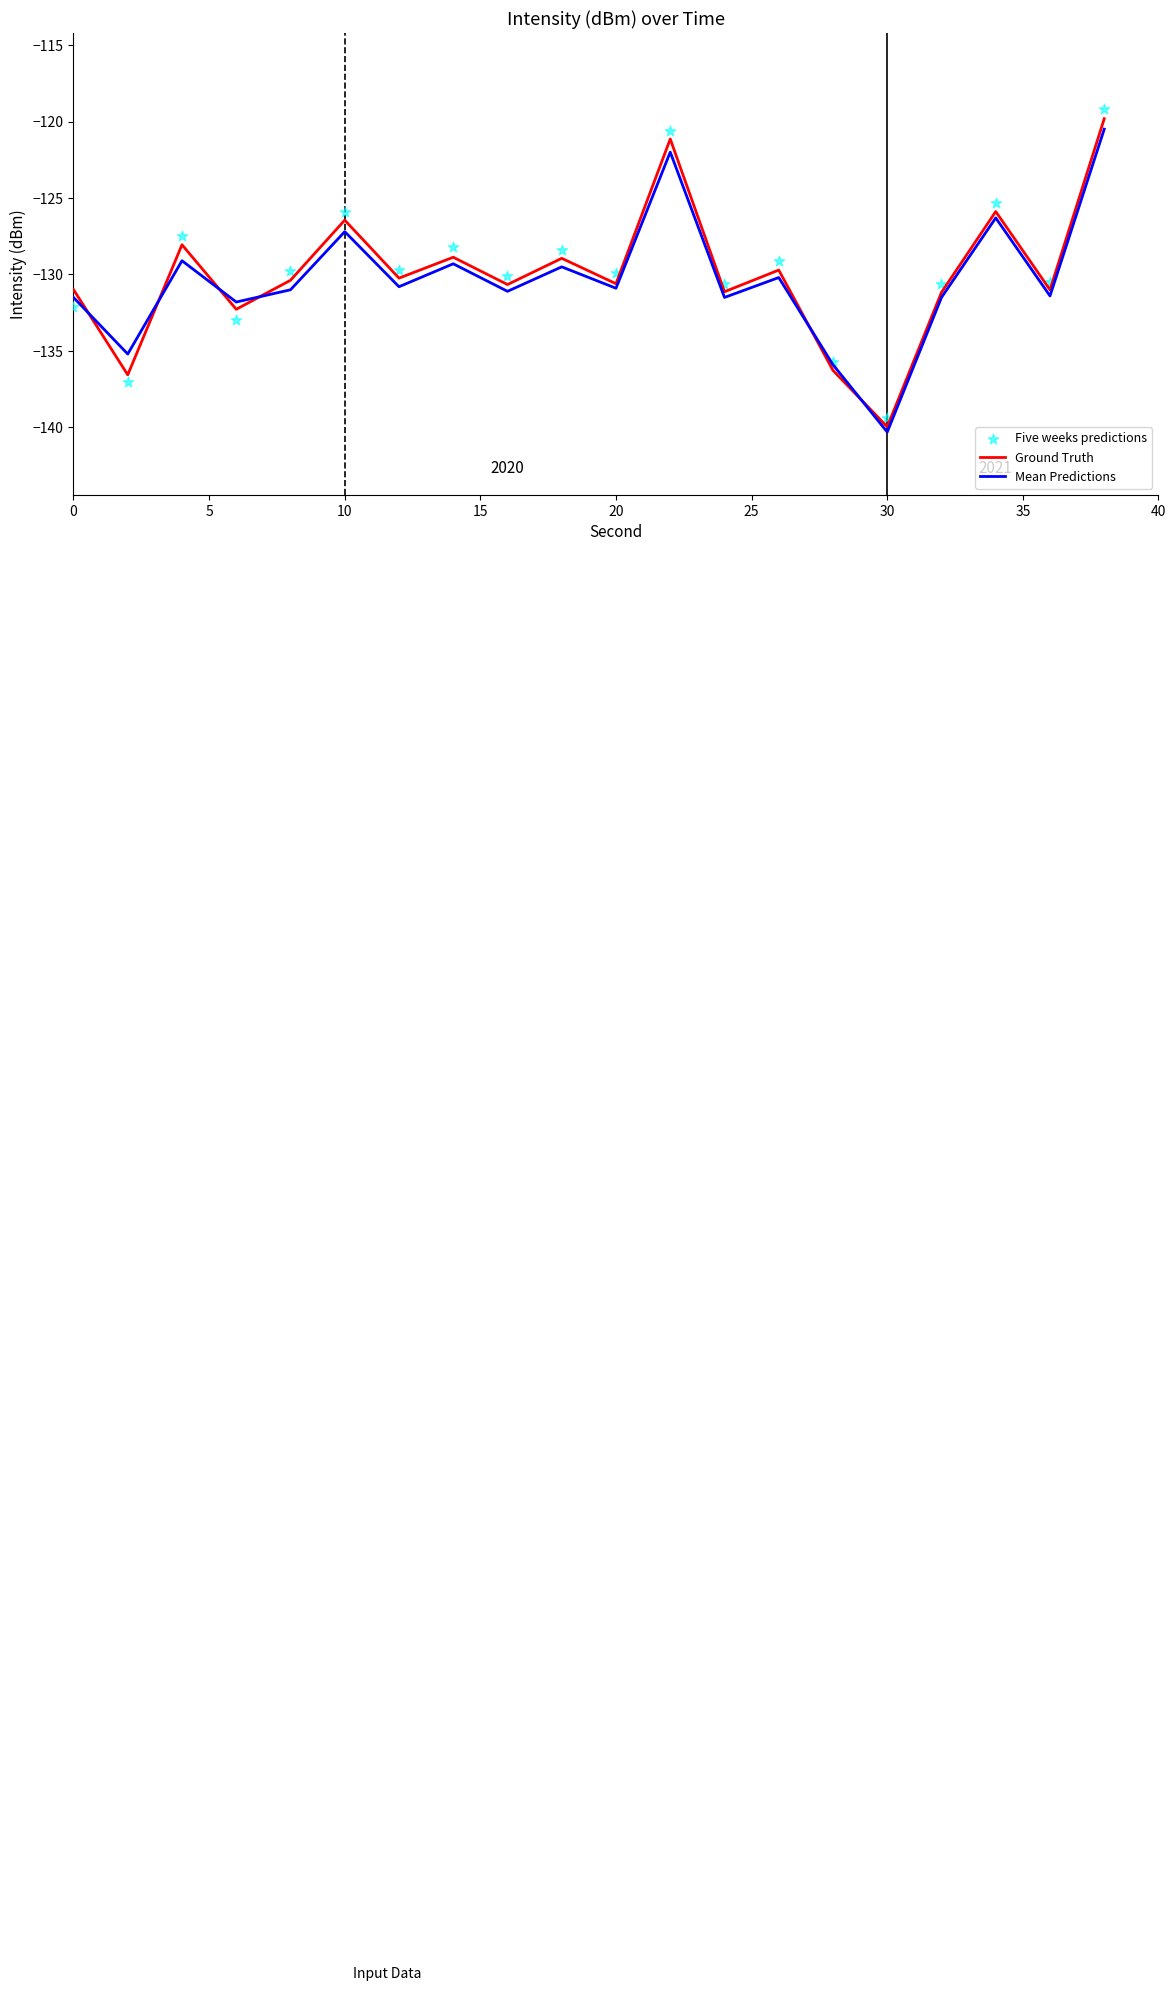

At which label does Ground Truth reach its minimum?

30